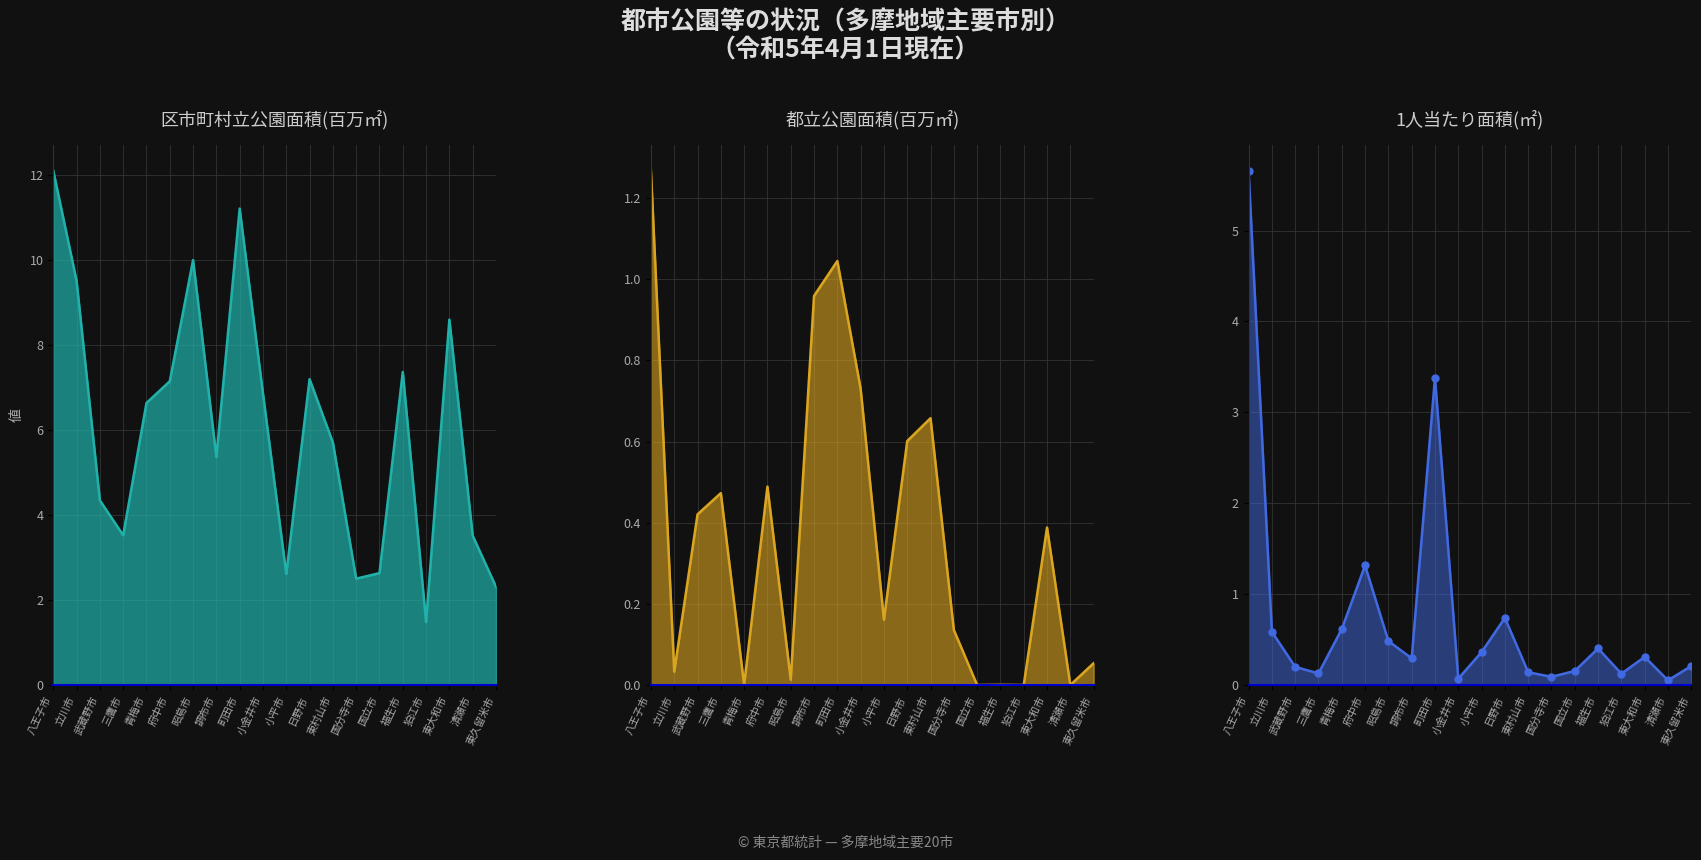

What is the difference between the second highest and minimum values in the 区市町村立公園面積(㎡/1e6) series?

3.3